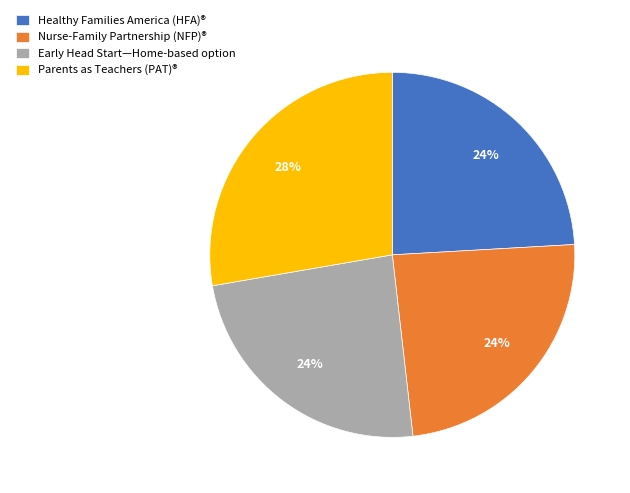

To the nearest percent, what is the difference between the largest and smallest slice percentages?

4%